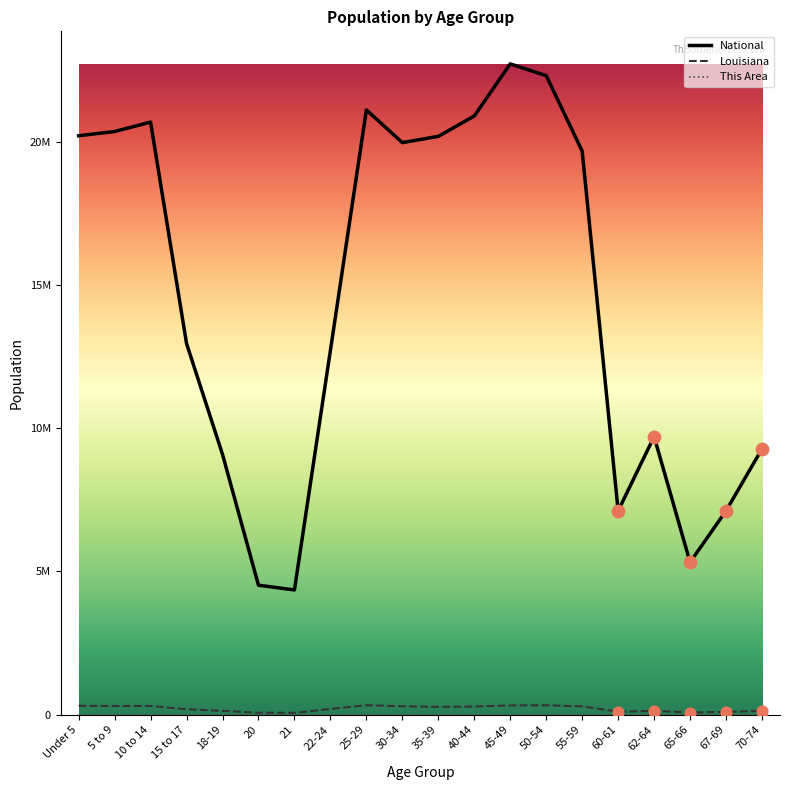

Does the chart have visible grid lines?

No